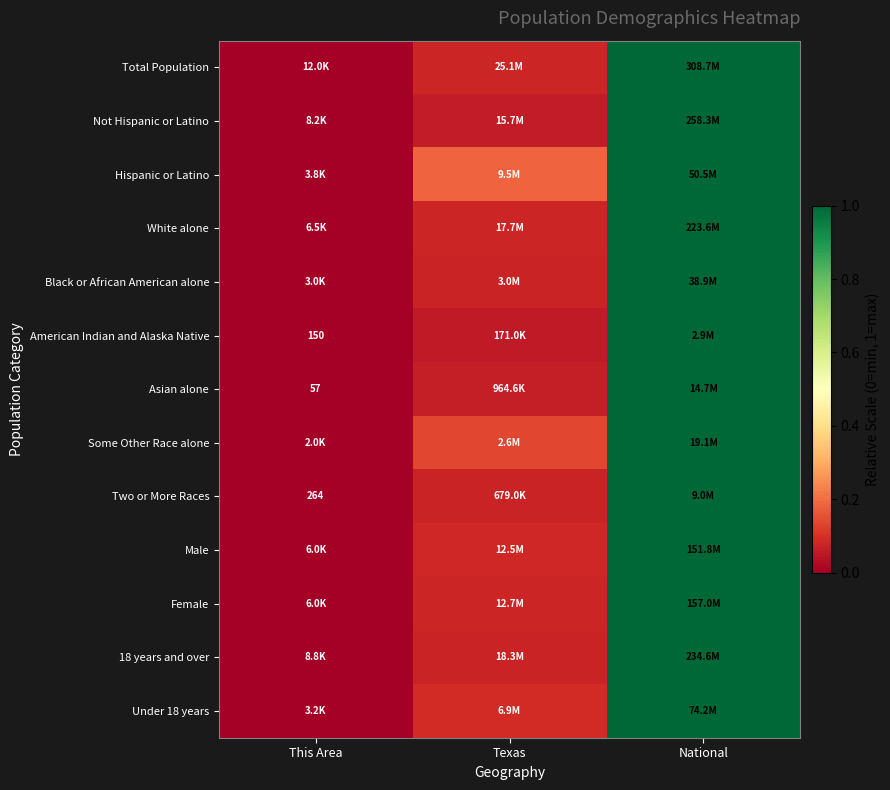

How many distinct data groups are displayed?

13